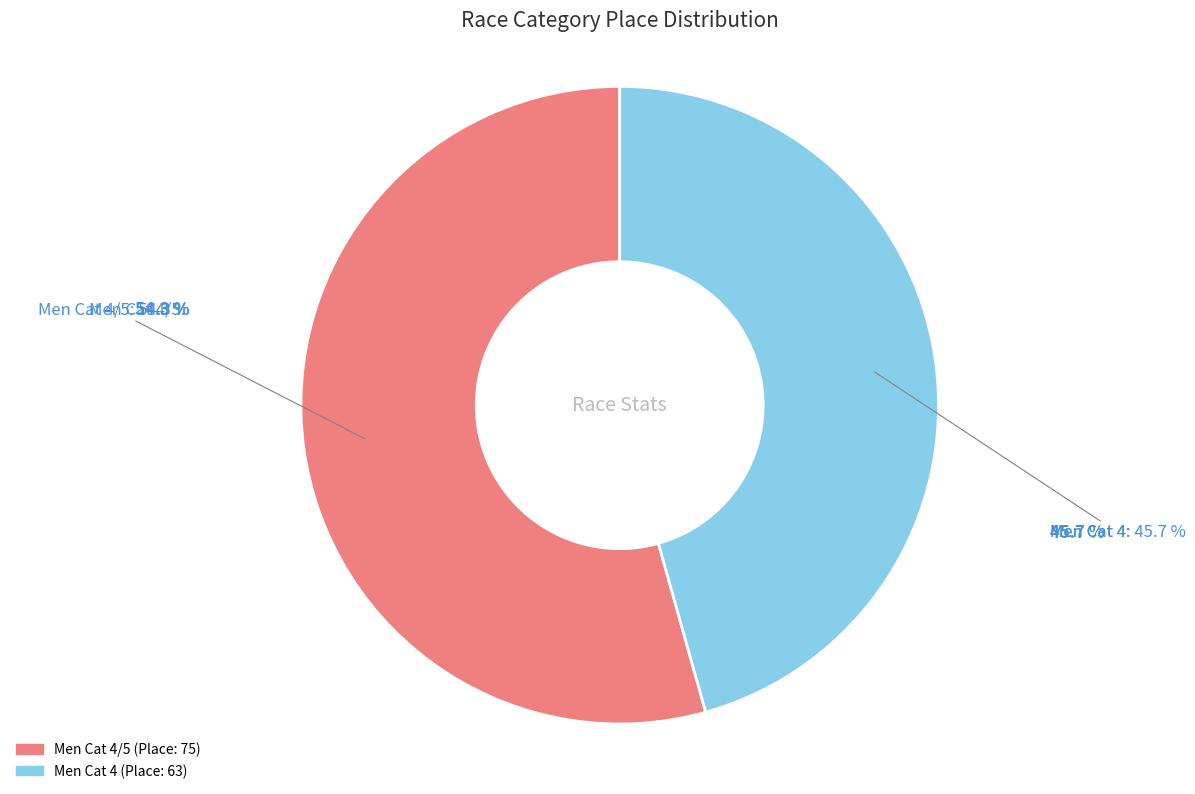

Which slice is the smallest?

Men Cat 4